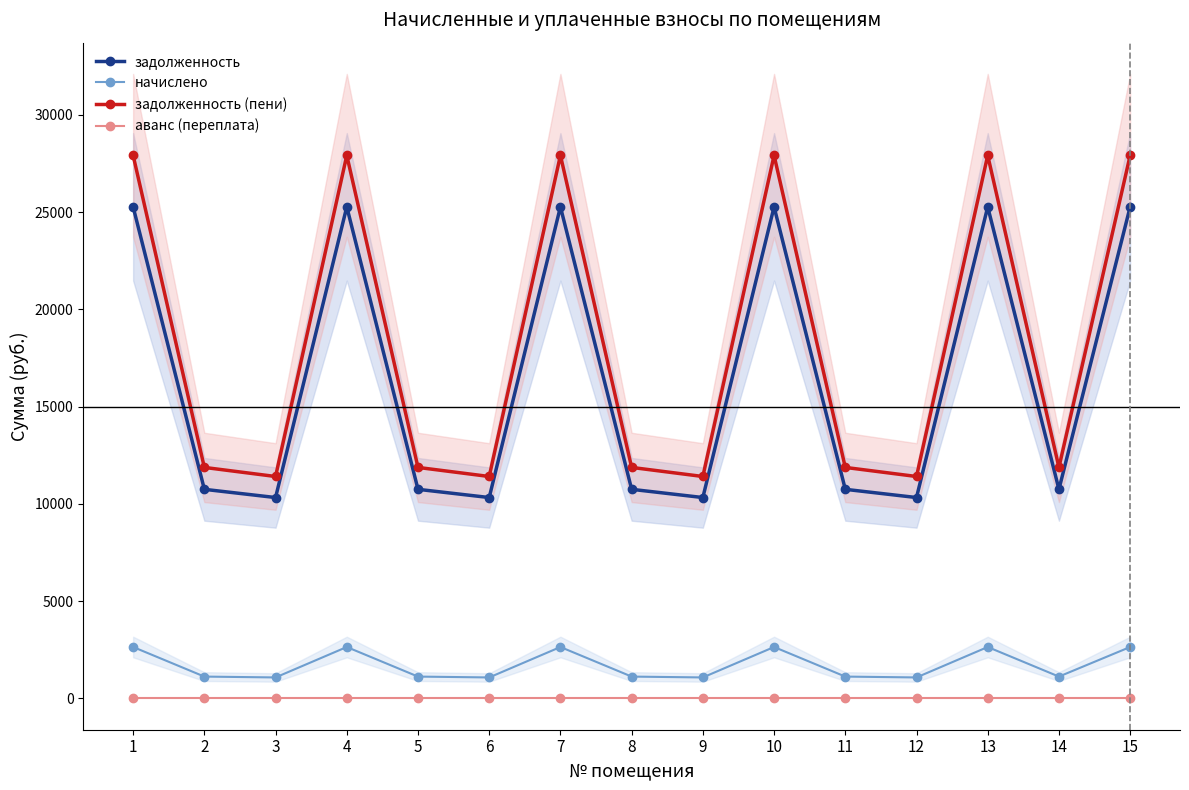

Which has a higher value, 7 or 1?

7